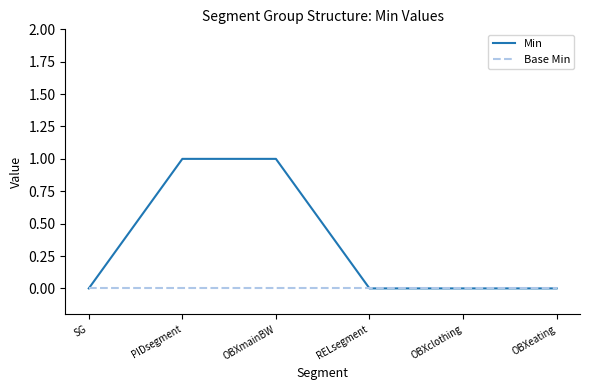

What are all the series names shown in the legend?

Min, Base Min